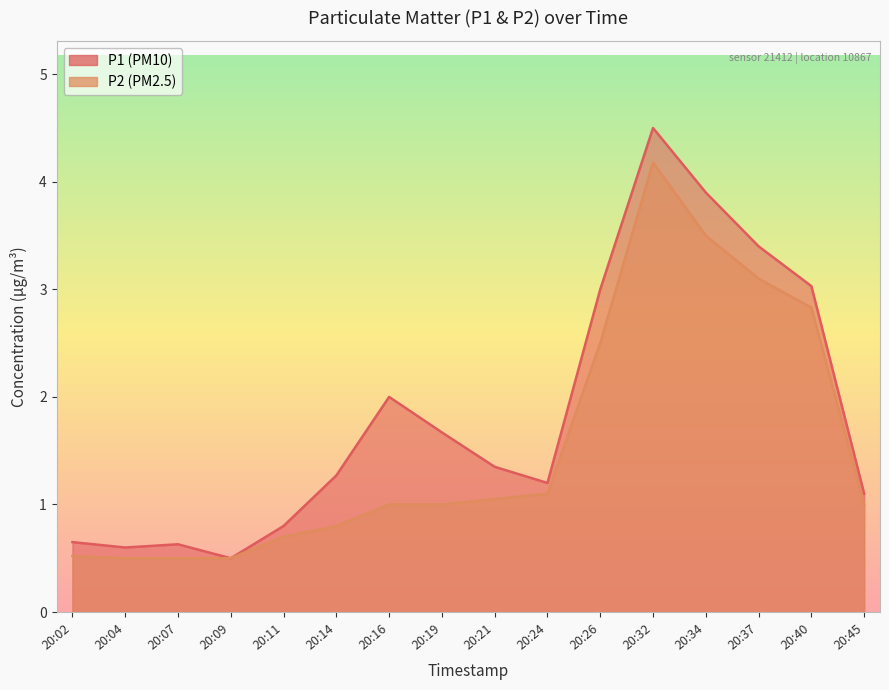

What is the value of the P2 point at the 3rd from the left?

0.5